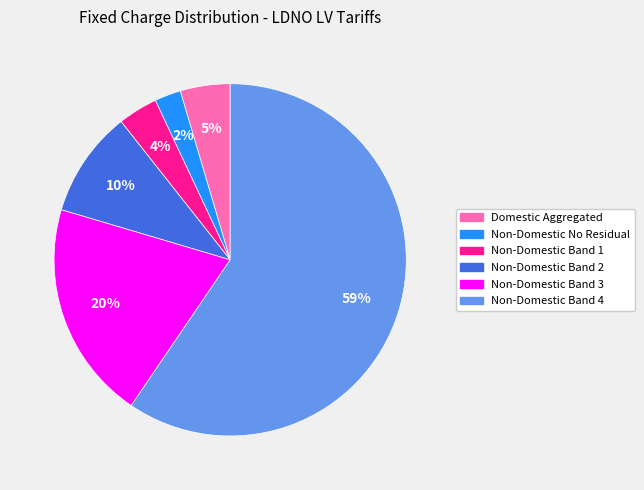

Rank the categories by value from lowest to highest.

Non-Domestic No Residual, Non-Domestic Band 1, Domestic Aggregated, Non-Domestic Band 2, Non-Domestic Band 3, Non-Domestic Band 4